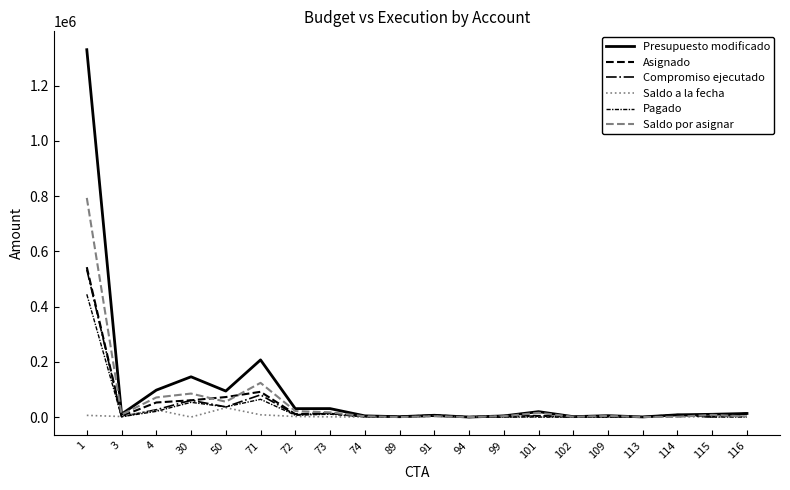

How many lines are shown in the chart?

6